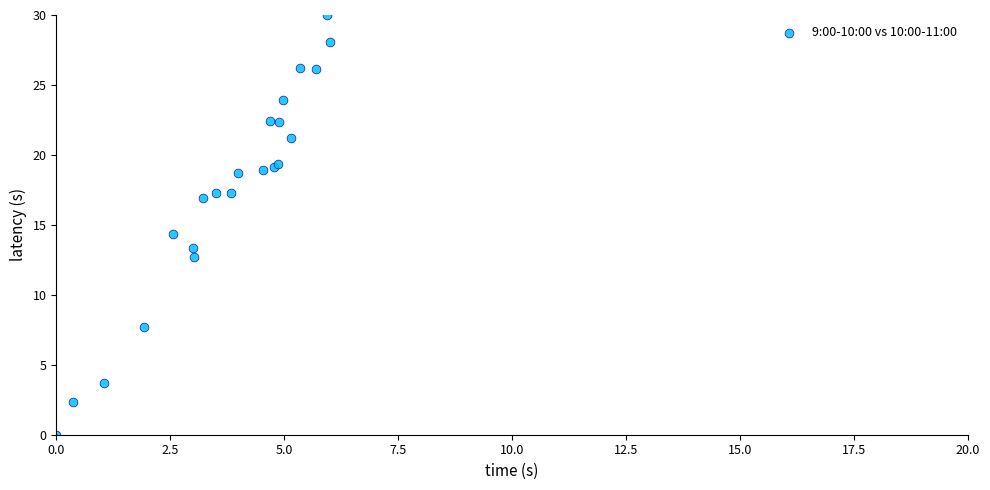

What Y value in the scatter plot is closest to 15?

14.4